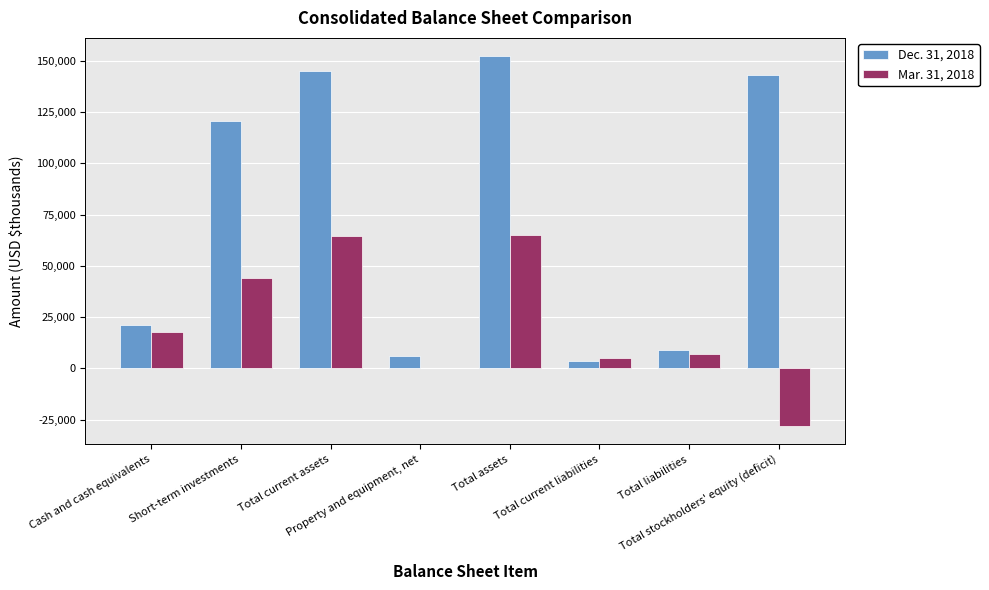

How many data points does each series have?

8